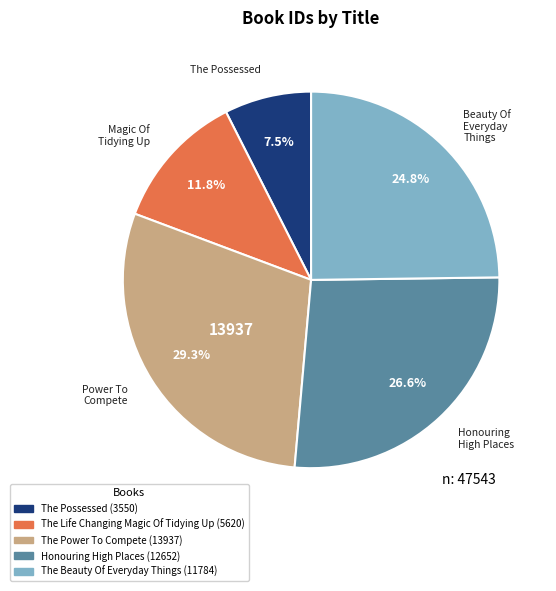

What percentage is the The Beauty Of Everyday Things slice, to the nearest percent?

25%